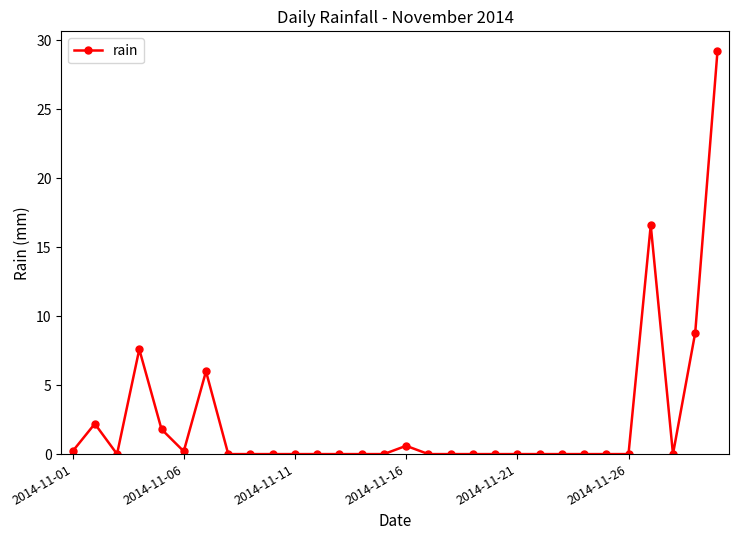

What is the greatest value displayed?

29.2